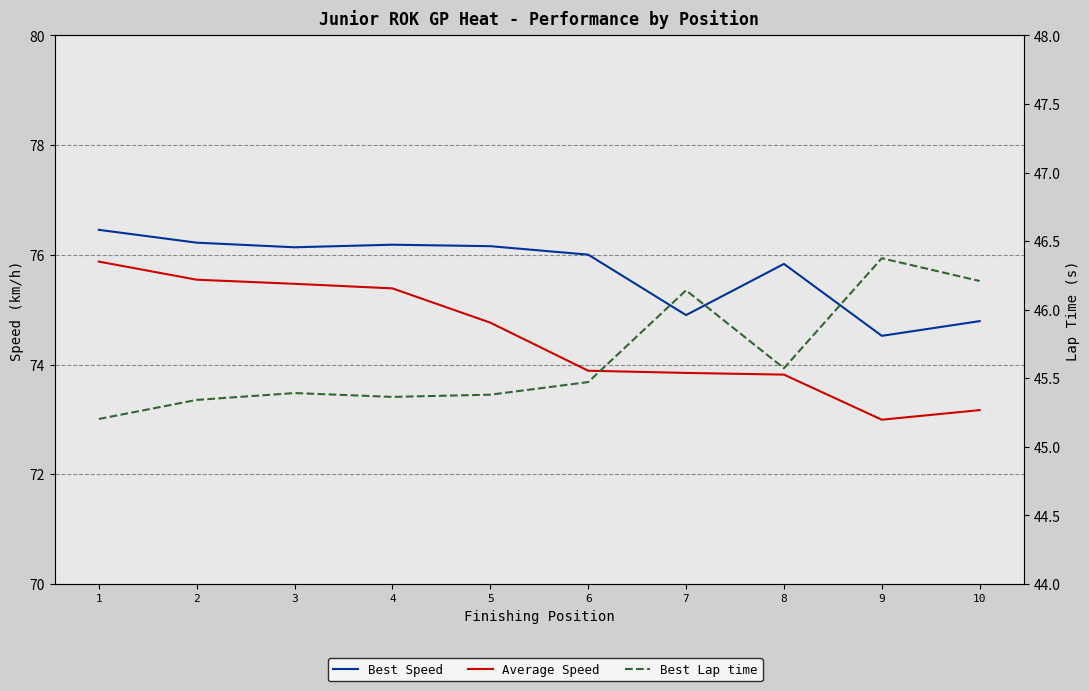

What is the value of the Best Lap time point at the 10th from the left?

46.2